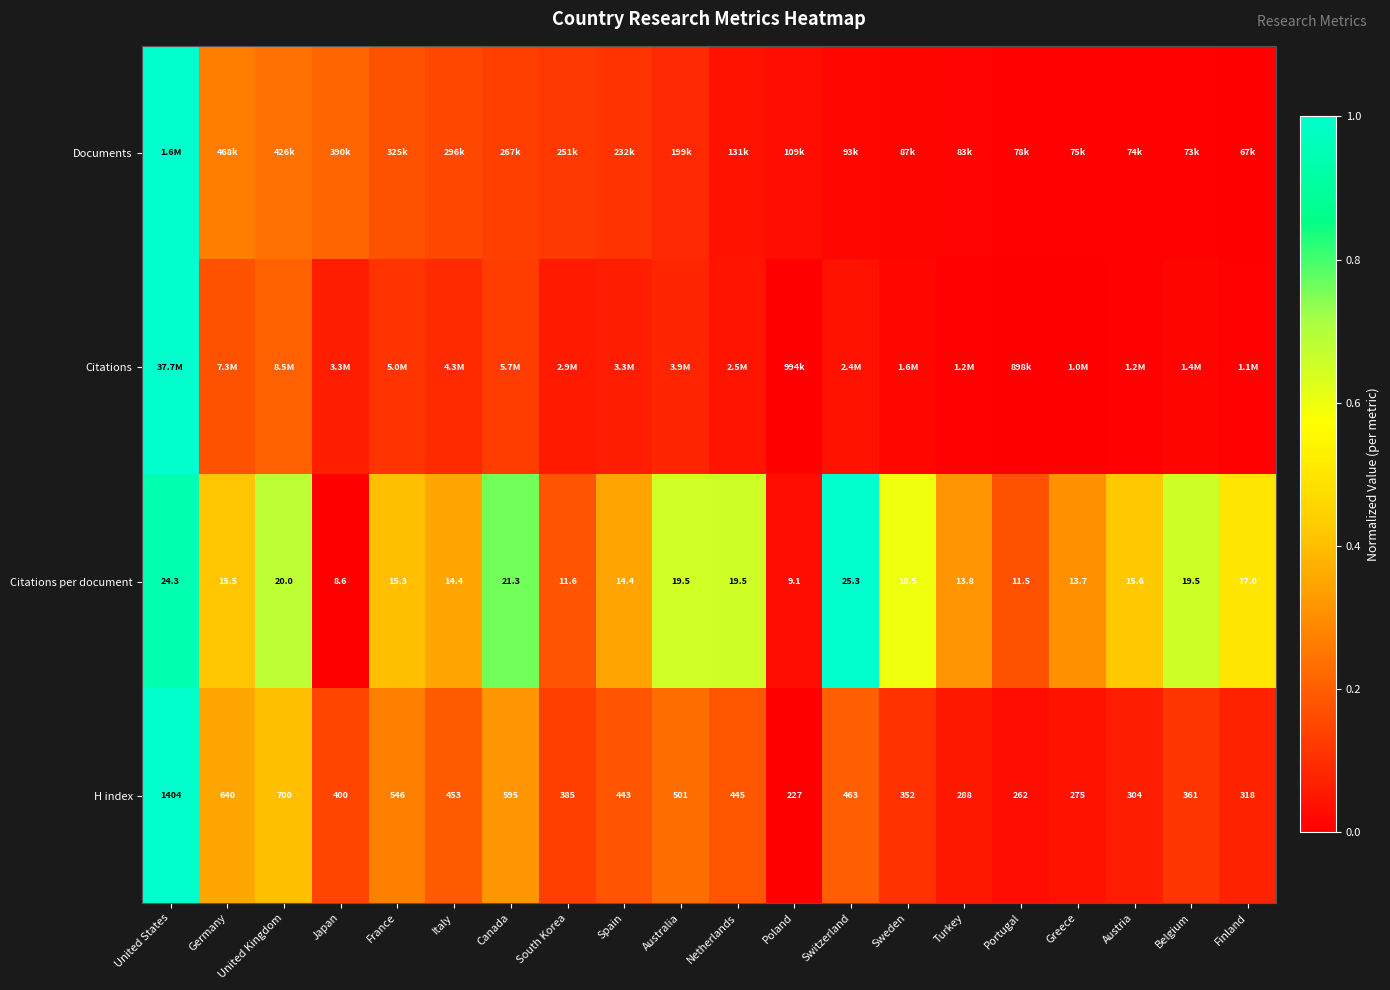

At how many categories does at least one series exceed 0?

20